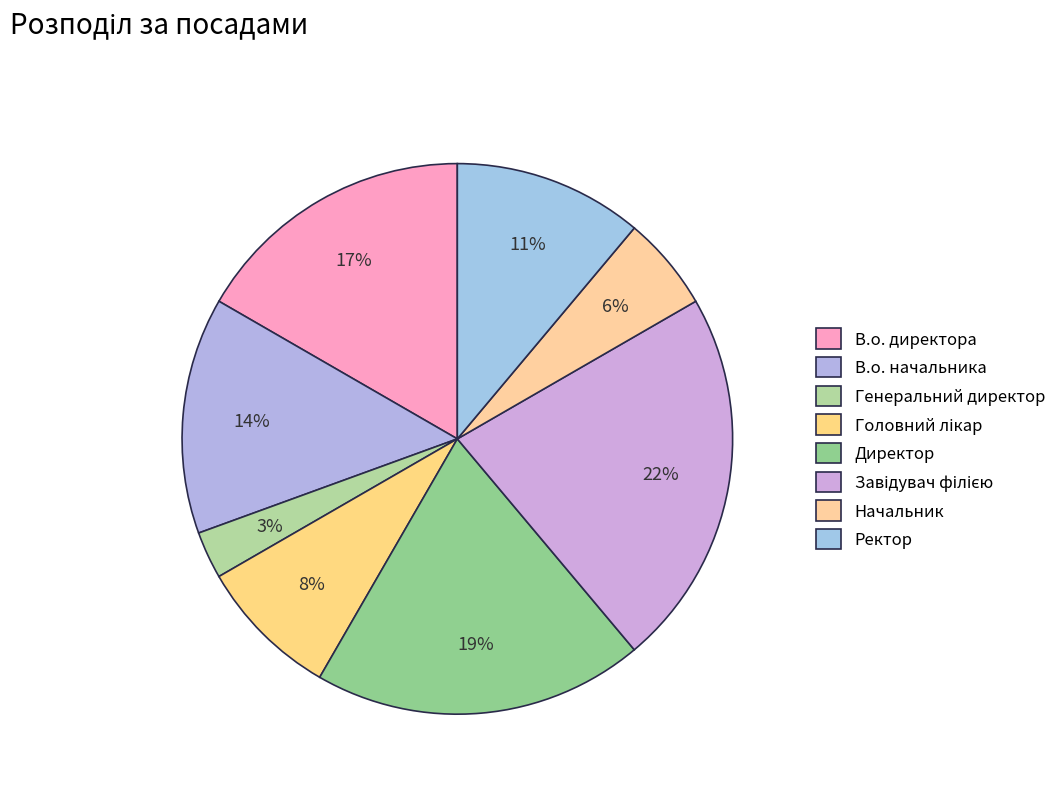

To the nearest percent, what percentage of the pie is В.о. директора?

17%